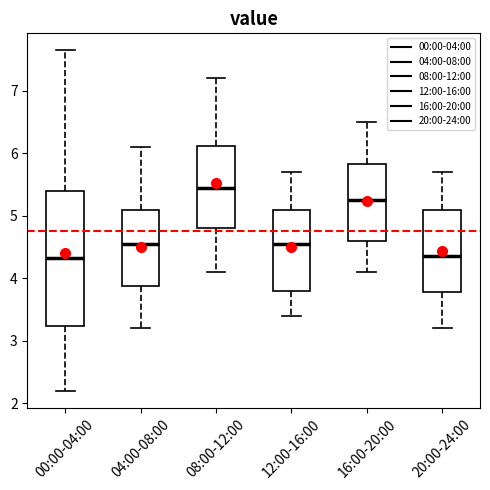

Reading left to right, transcribe this box plot: for each box, give where its median line is, the range the box spans, and where its two whiskers end, as read against the y-axis. The values are not printed on the chart, so give them approximately, as read against the axis.

00:00-04:00: median 4.3, box 3.2 to 5.4, whiskers 2.2 to 7.7
04:00-08:00: median 4.6, box 3.9 to 5.1, whiskers 3.2 to 6.1
08:00-12:00: median 5.5, box 4.8 to 6.1, whiskers 4.1 to 7.2
12:00-16:00: median 4.6, box 3.8 to 5.1, whiskers 3.4 to 5.7
16:00-20:00: median 5.3, box 4.6 to 5.8, whiskers 4.1 to 6.5
20:00-24:00: median 4.4, box 3.8 to 5.1, whiskers 3.2 to 5.7